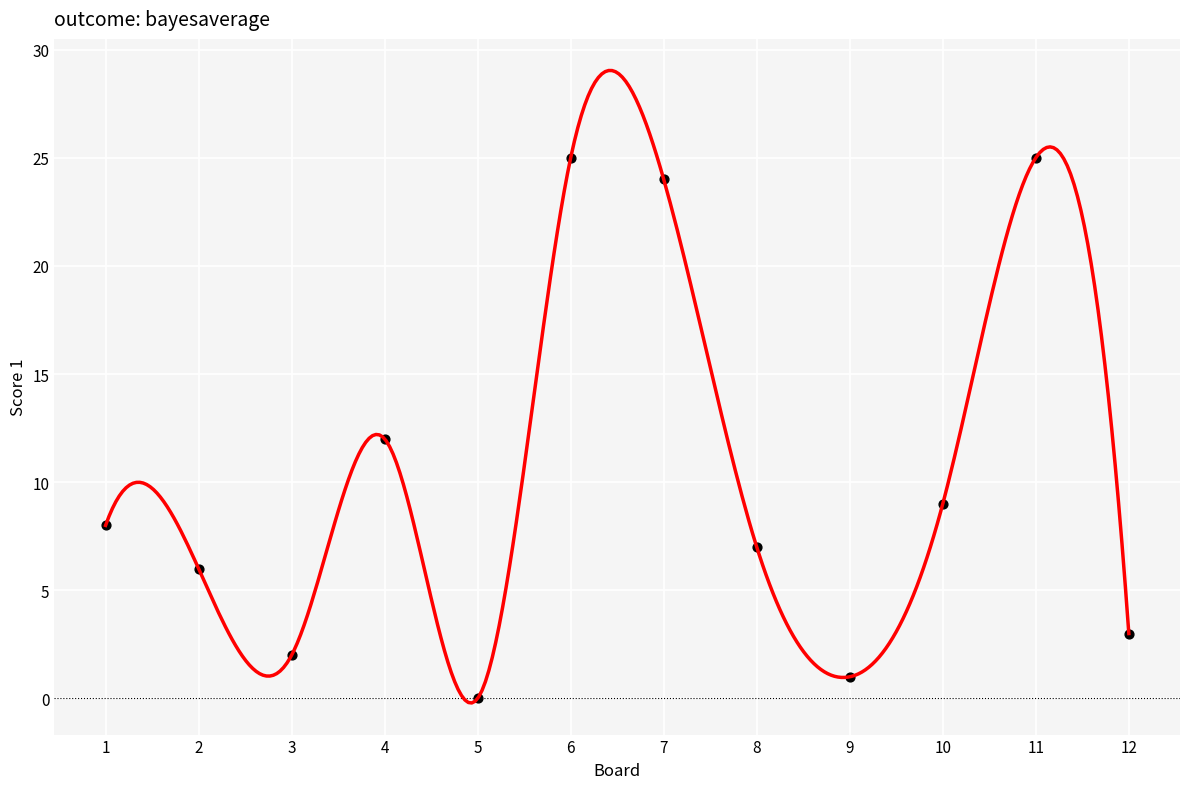

What is the range of Y values (max minus min)?

25